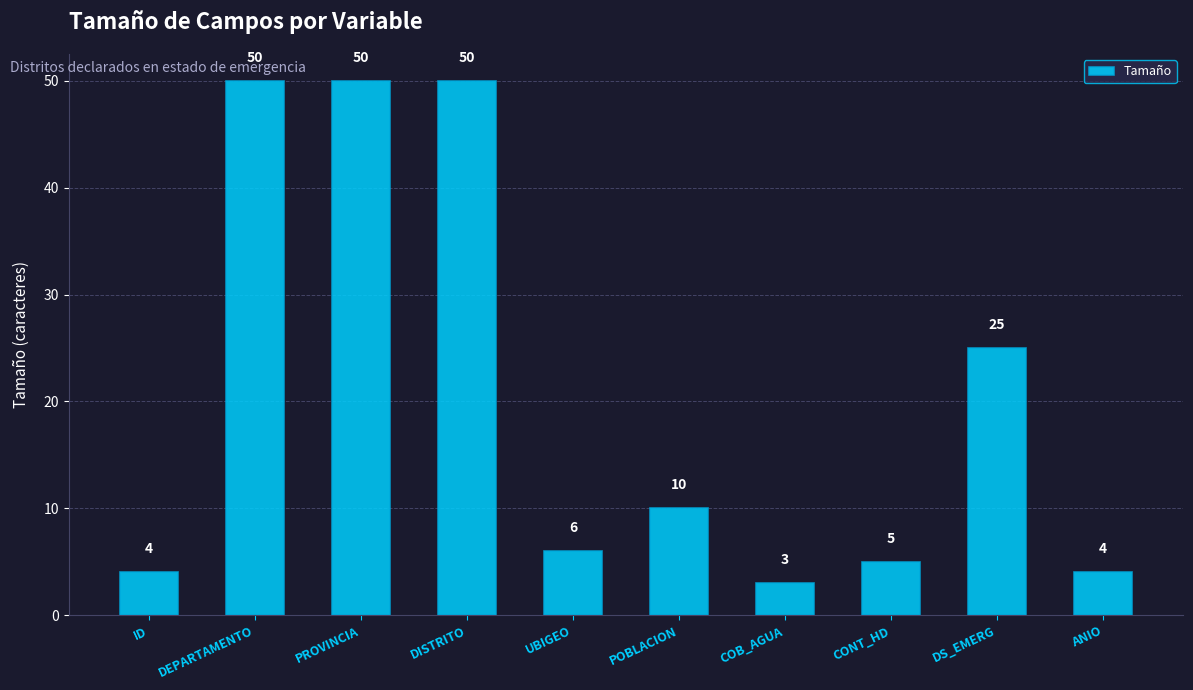

Is it true that the value at ANIO is 4?

True